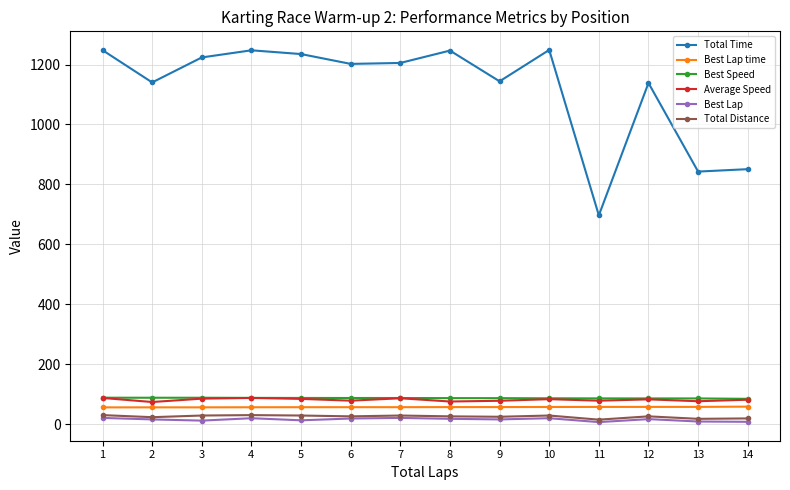

Is it true that Average Speed equals 87.6 at 1?

True